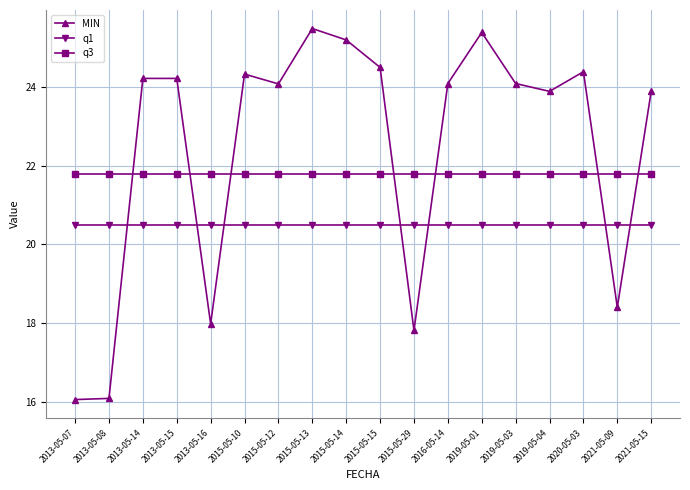

True or false: MIN has more than 2 points higher than both neighbors.

True